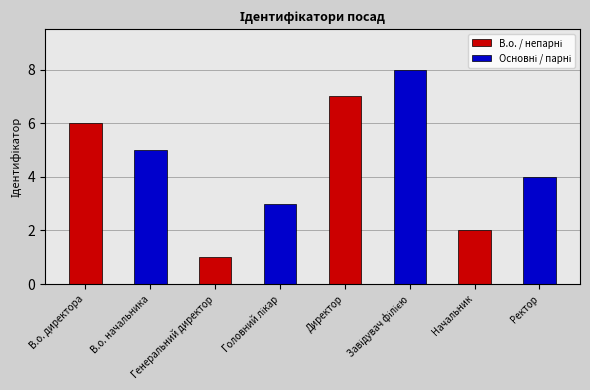

What is the minimum value shown in the chart?

1